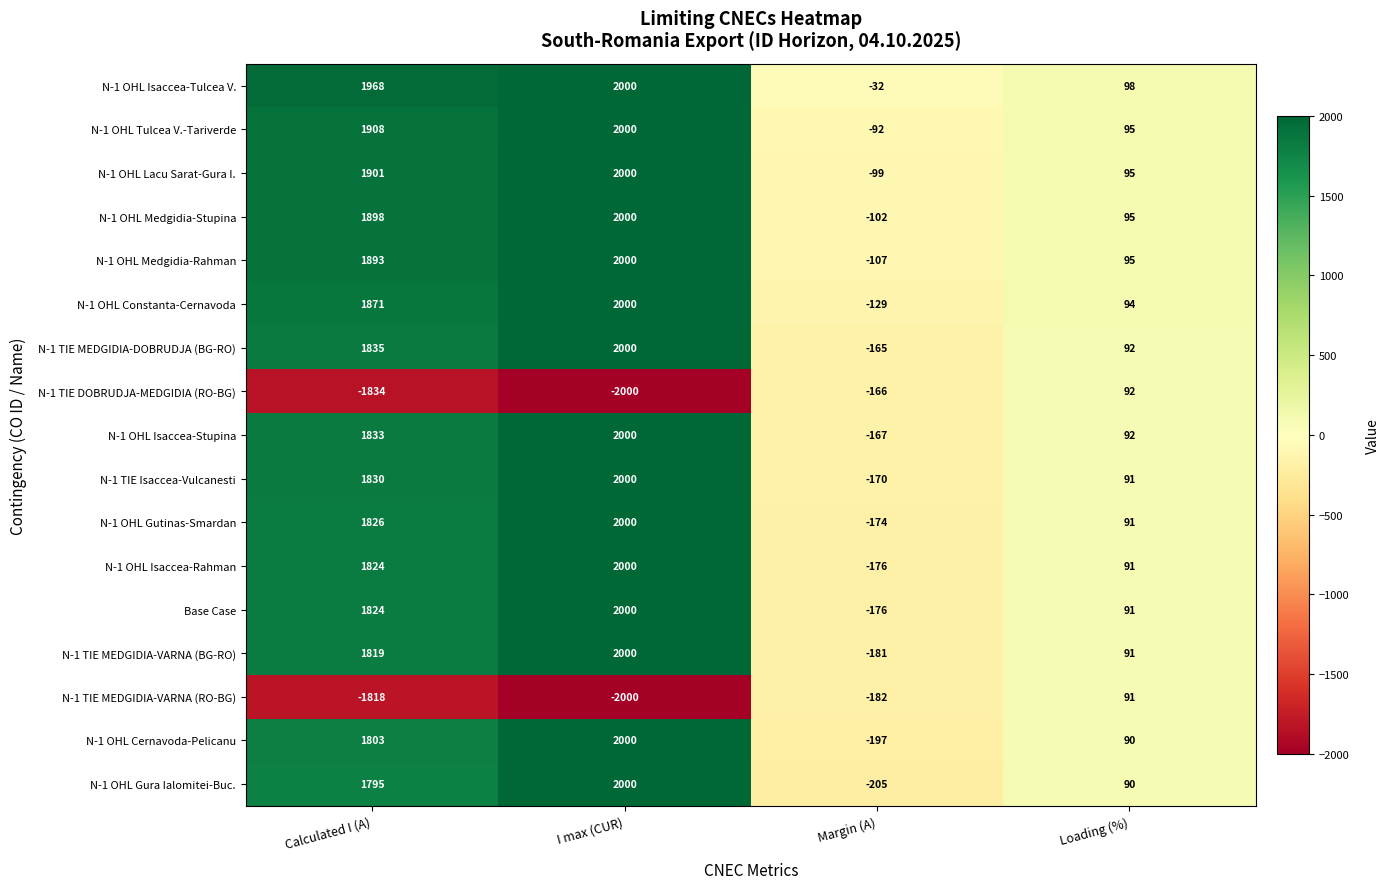

Count the number of data series in this chart.

17